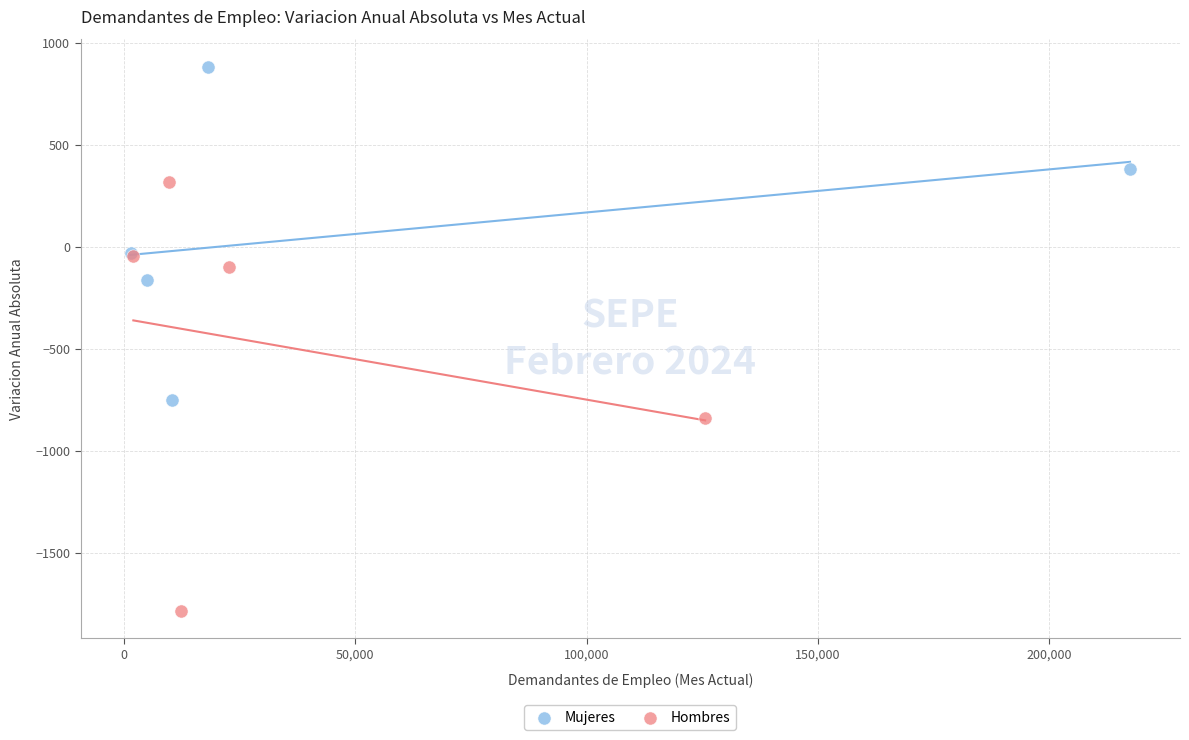

Which series reaches the minimum Y coordinate?

Hombres